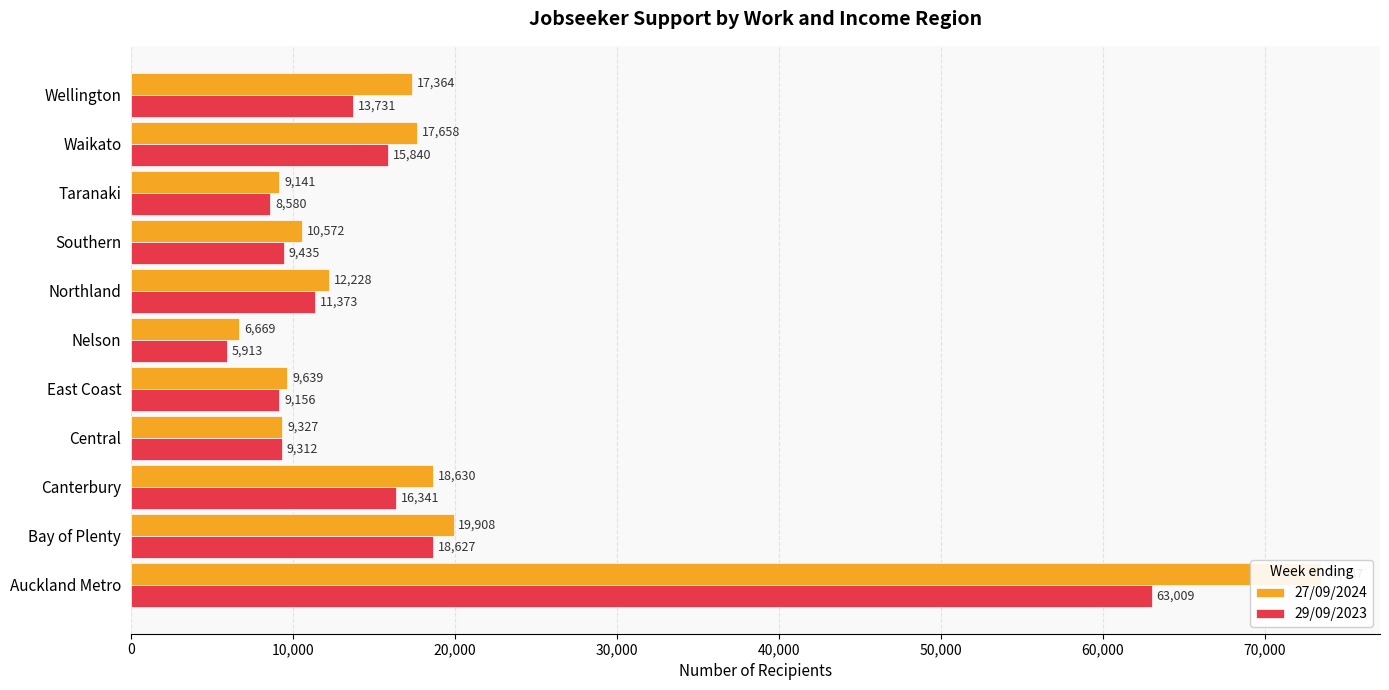

What is the average value of the 29/09/2023 series?

16483